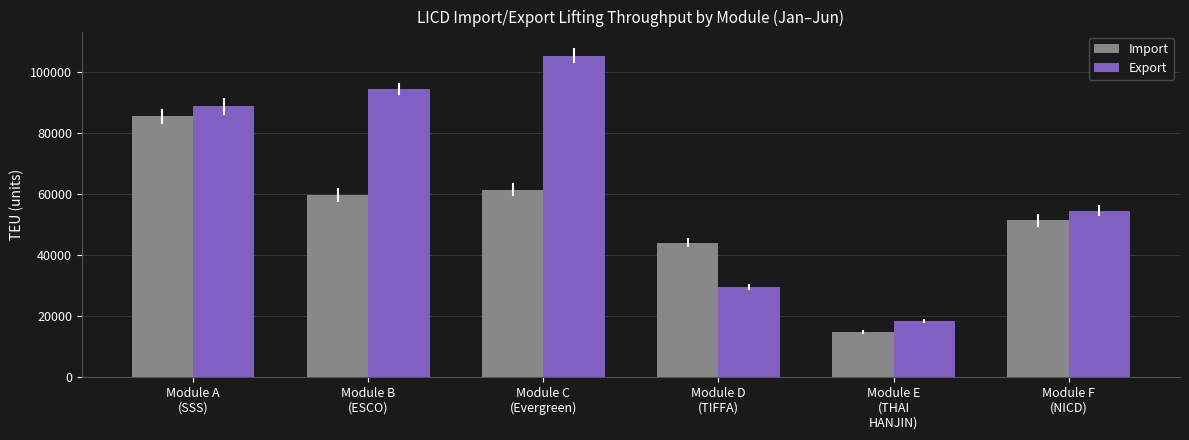

Reading left to right, extract all data points from this chart.

Import: Module A
(SSS)=85473	Module B
(ESCO)=59772	Module C
(Evergreen)=61410	Module D
(TIFFA)=44153	Module E
(THAI
HANJIN)=14796	Module F
(NICD)=51401
Export: Module A
(SSS)=88878	Module B
(ESCO)=94380	Module C
(Evergreen)=105404	Module D
(TIFFA)=29580	Module E
(THAI
HANJIN)=18397	Module F
(NICD)=54511